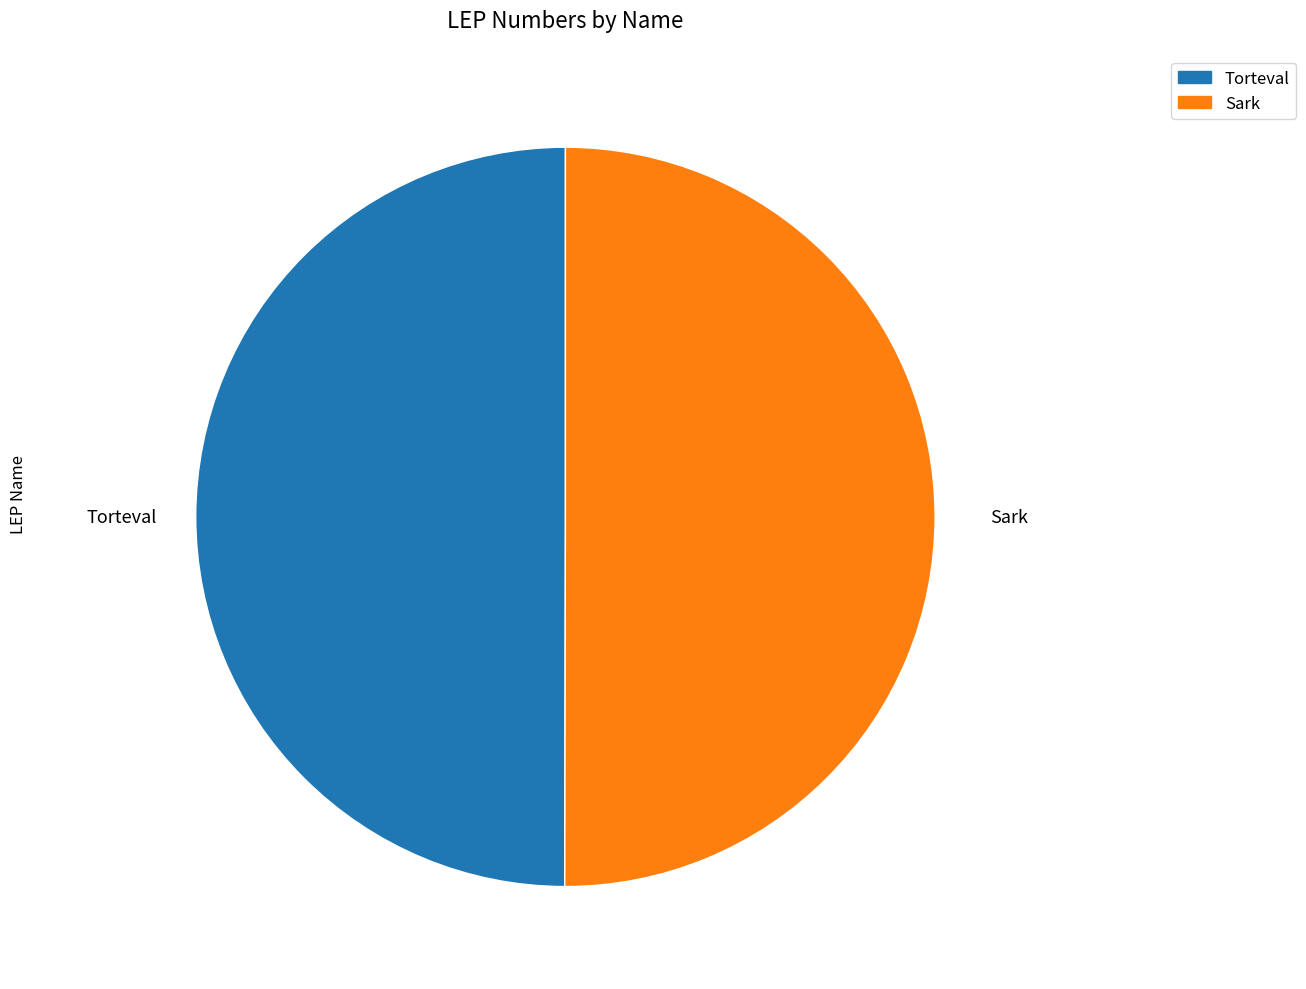

Is it true that Sark is 37% of the pie?

False